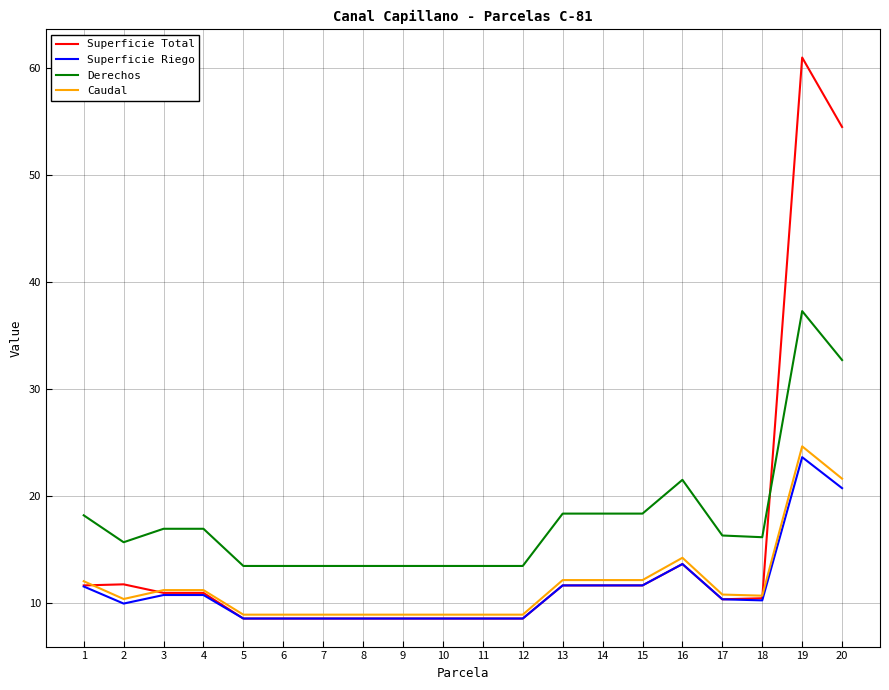

What is the smallest value displayed?

8.5